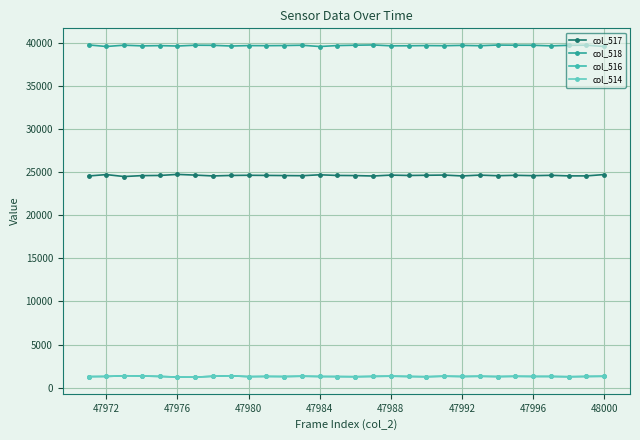

True or false: col_517 and col_516 cross at least once.

False